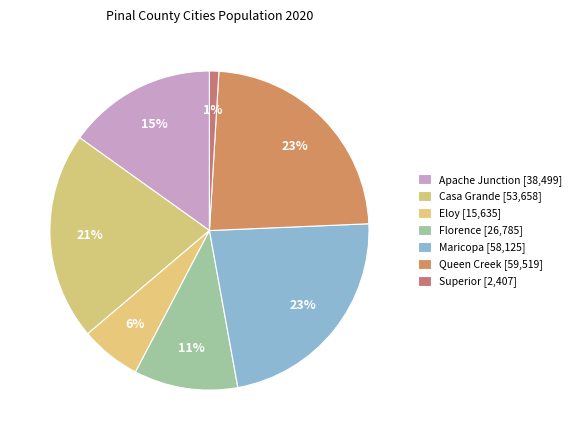

To the nearest percent, what is the combined percentage of Maricopa and Apache Junction?

38%